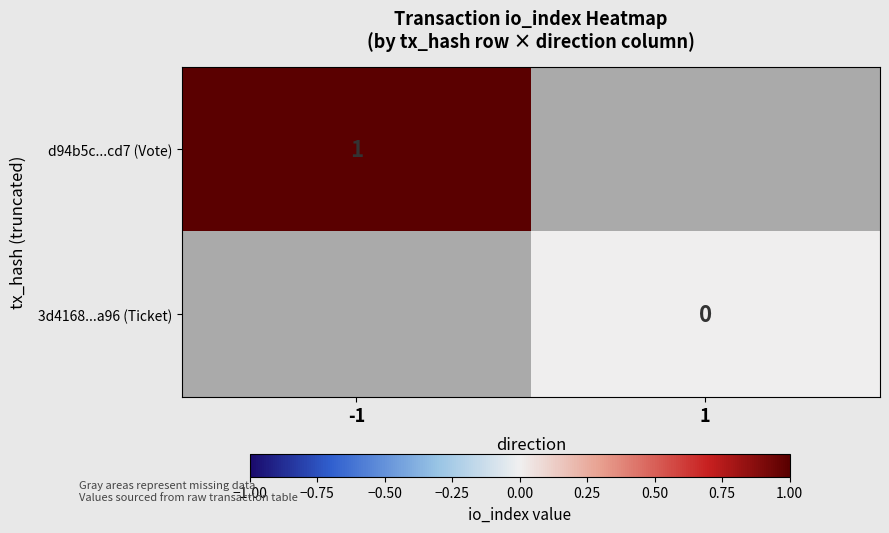

True or false: d94b5c...cd7 (Vote) has a value of 1 at -1.

True